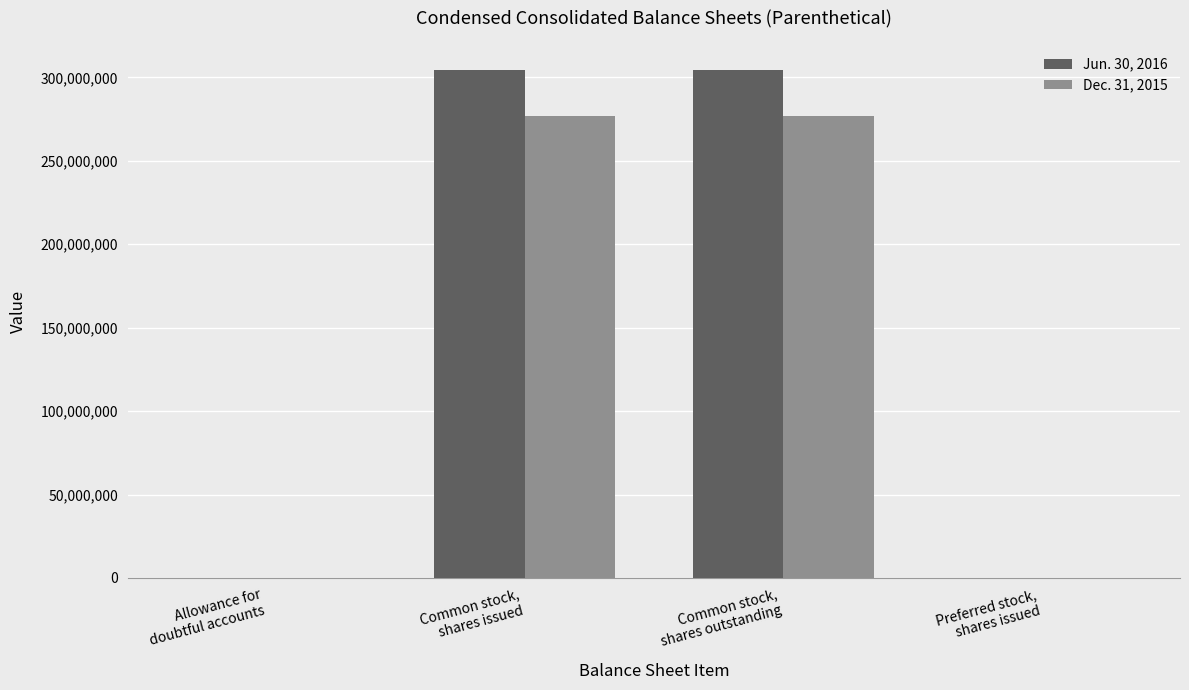

Which series has the largest total across all categories?

Jun. 30, 2016